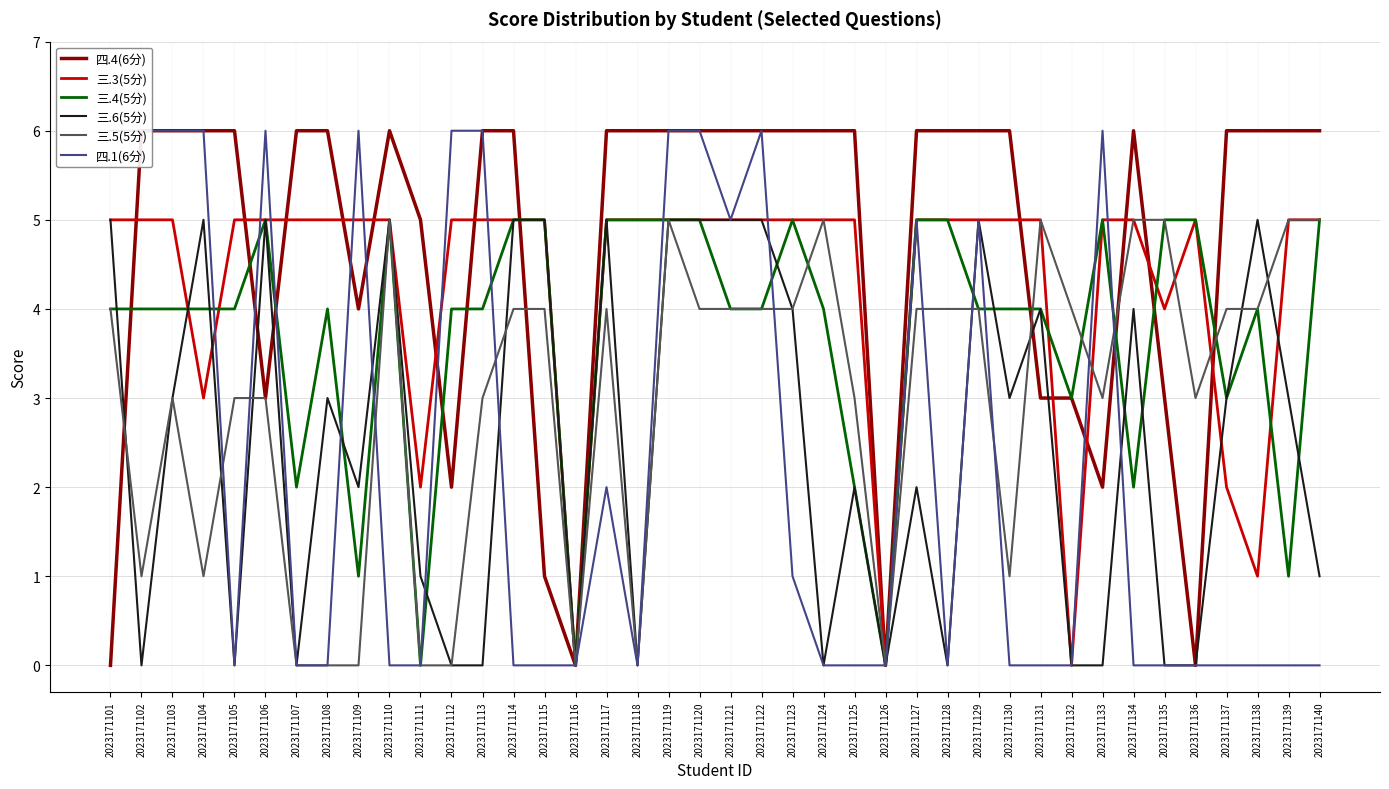

What is the sum of all 三.3(5分) values?

172